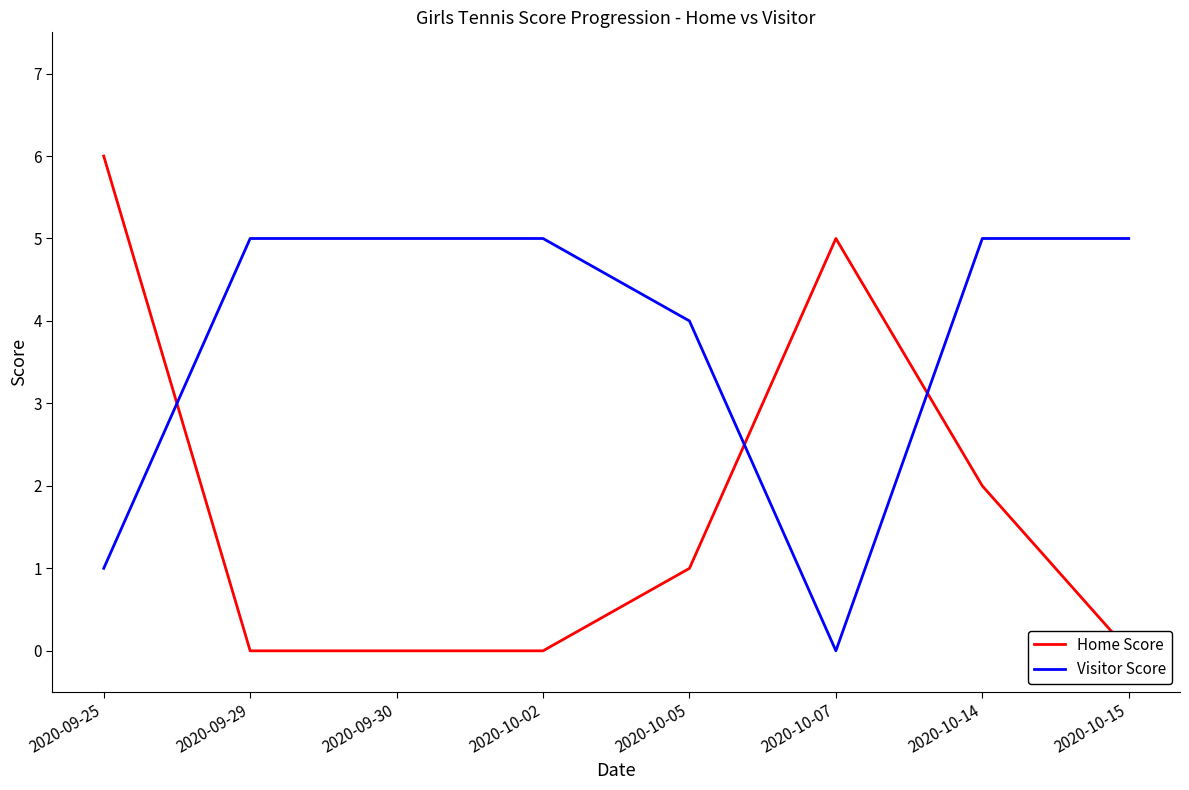

How many lines are shown in the chart?

2